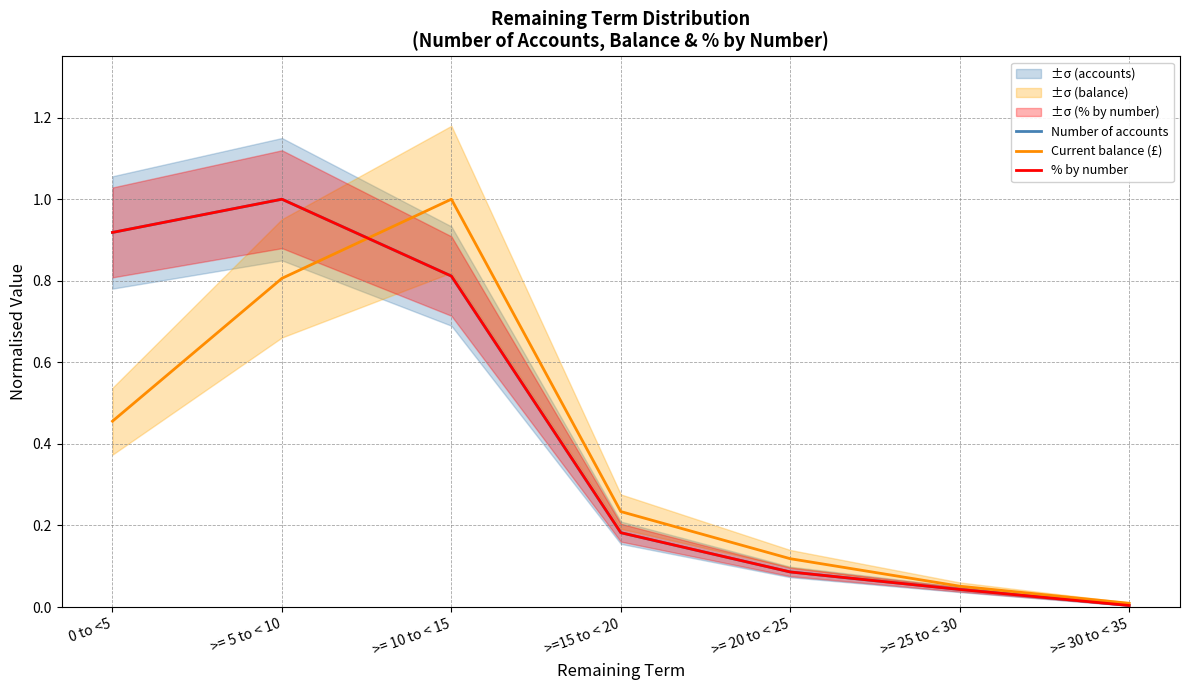

True or false: Number of accounts has more than 1 points higher than both neighbors.

False